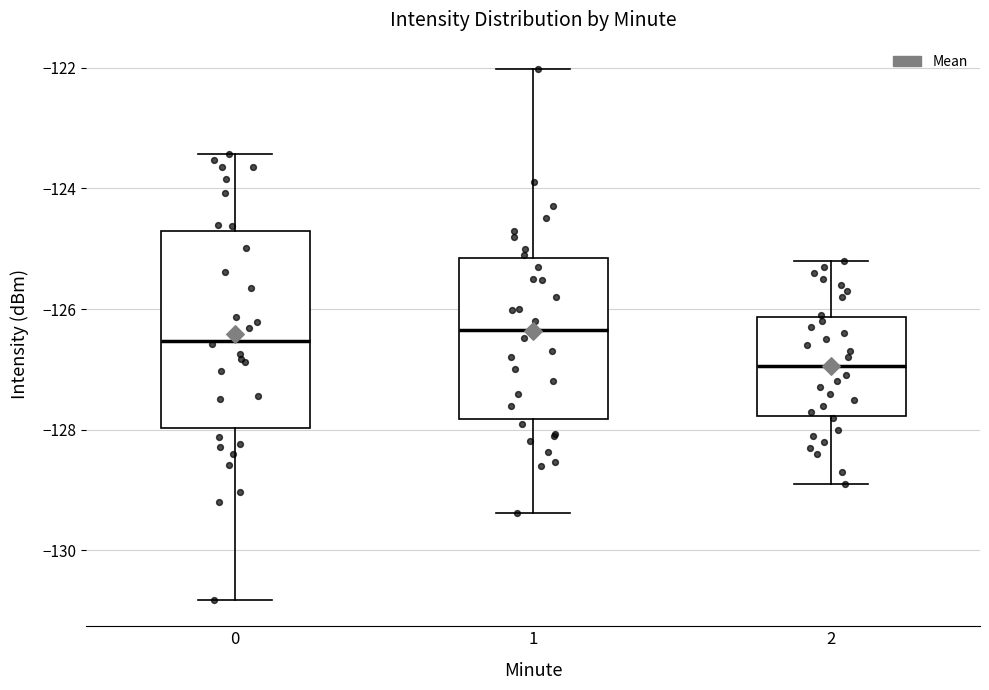

Reading left to right, read every box against the y-axis: the position of its median line, the range the box covers, and the ends of its whiskers. The values are not printed on the chart, so give them approximately, as read against the axis.

0: median -126.6, box -128.0 to -124.8, whiskers -130.8 to -123.4
1: median -126.4, box -127.8 to -125.2, whiskers -129.4 to -122.0
2: median -127.0, box -127.8 to -126.2, whiskers -128.8 to -125.2